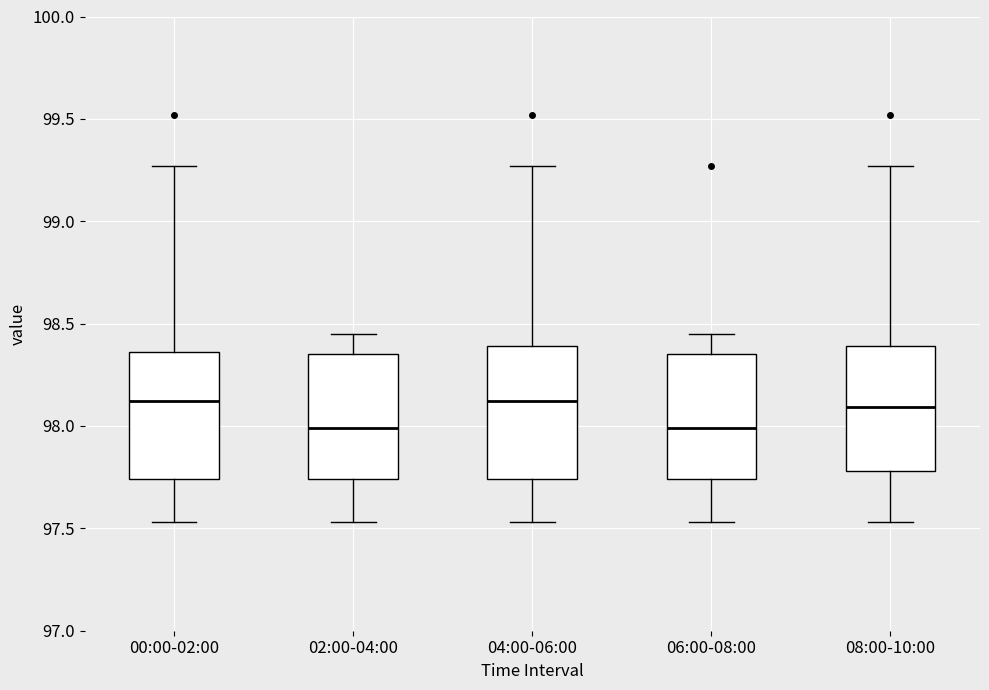

Reading left to right, read every box against the y-axis: the position of its median line, the range the box covers, and the ends of its whiskers. The values are not printed on the chart, so give them approximately, as read against the axis.

00:00-02:00: median 98.10, box 97.75 to 98.35, whiskers 97.55 to 99.25
02:00-04:00: median 98.00, box 97.75 to 98.35, whiskers 97.55 to 98.45
04:00-06:00: median 98.10, box 97.75 to 98.40, whiskers 97.55 to 99.25
06:00-08:00: median 98.00, box 97.75 to 98.35, whiskers 97.55 to 98.45
08:00-10:00: median 98.10, box 97.80 to 98.40, whiskers 97.55 to 99.25